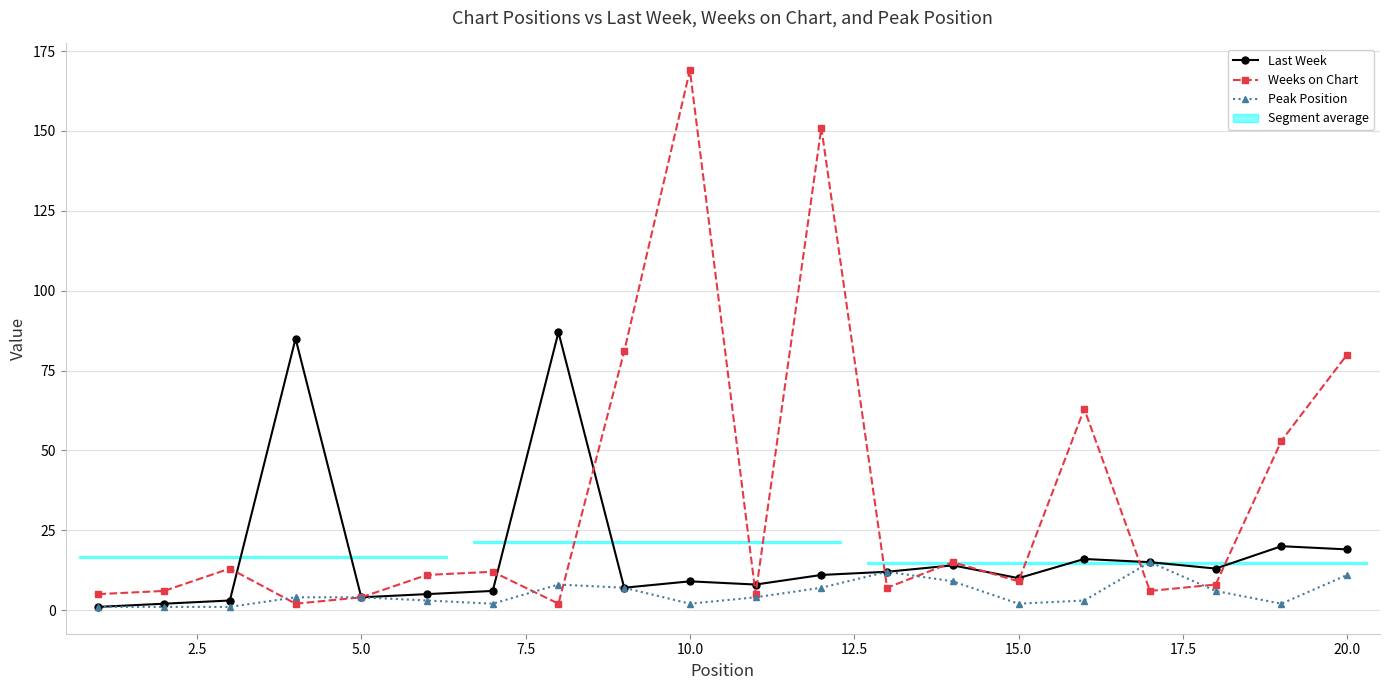

Count the number of categories in the chart.

20